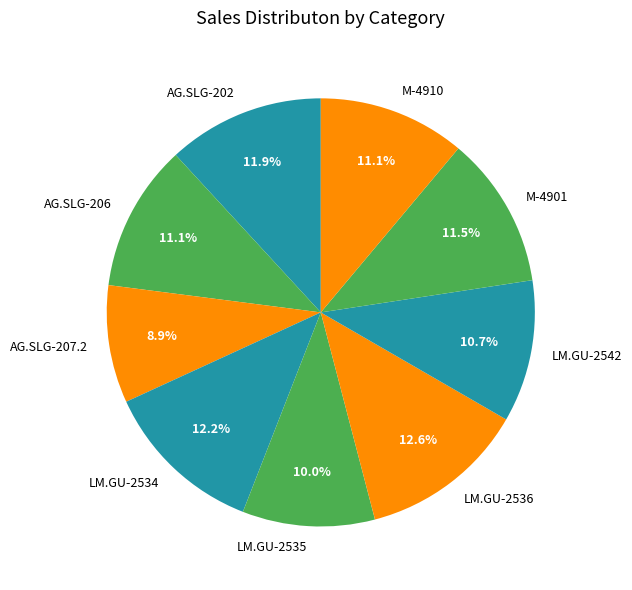

How many segments does this pie chart have?

9